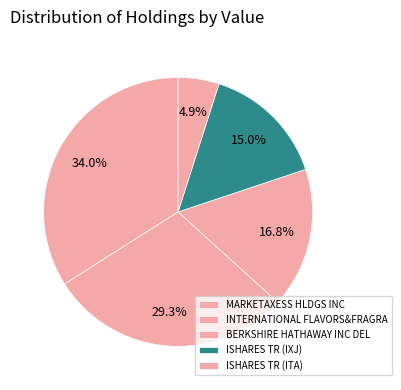

Which slice is the largest?

MARKETAXESS HLDGS INC